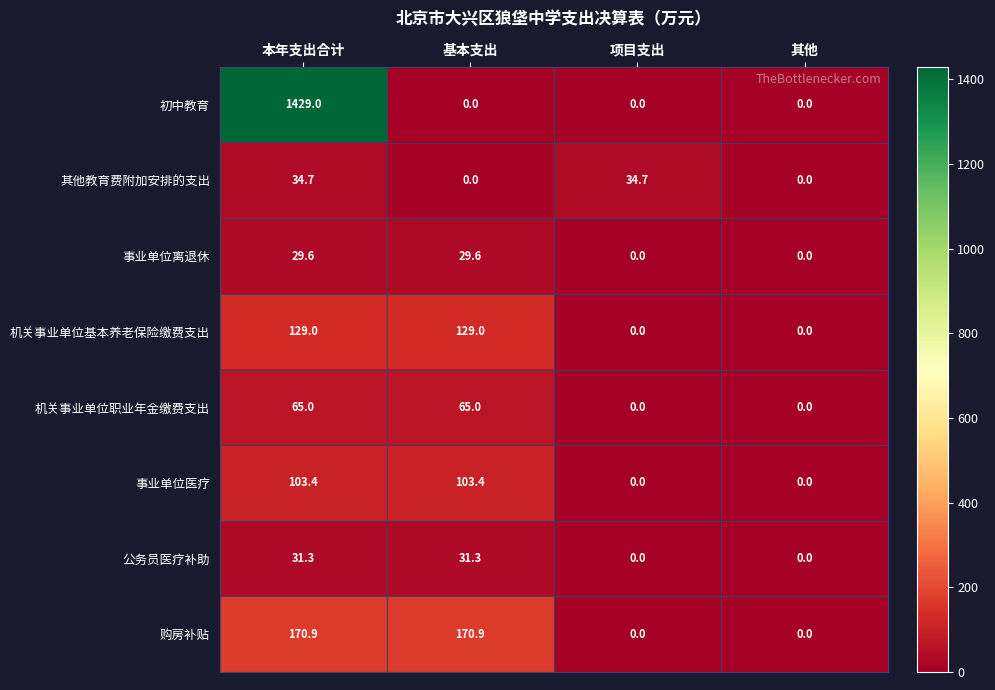

Which category has the highest value across all series?

本年支出合计